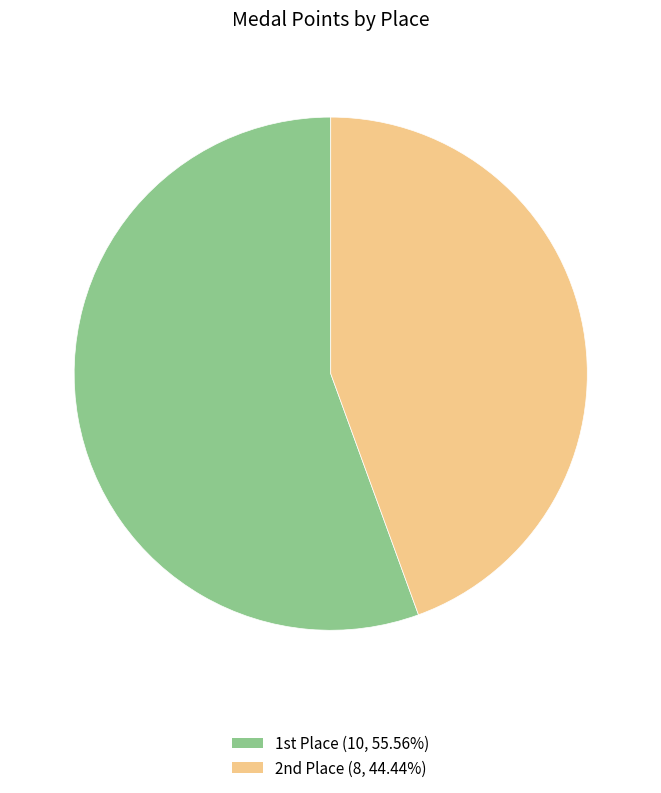

Is there a majority slice in this chart?

Yes